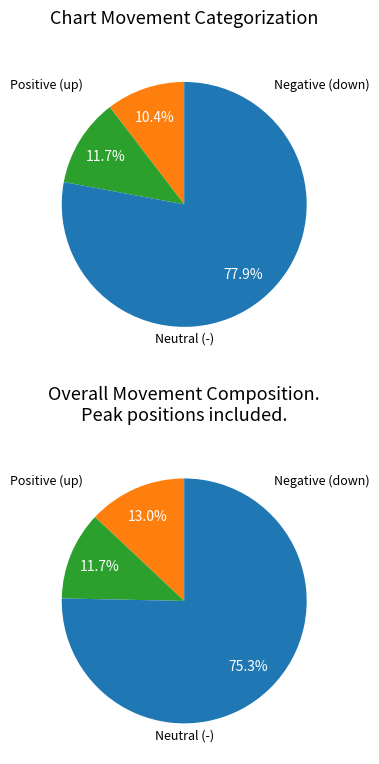

Rank the categories by value from lowest to highest.

-, down, up